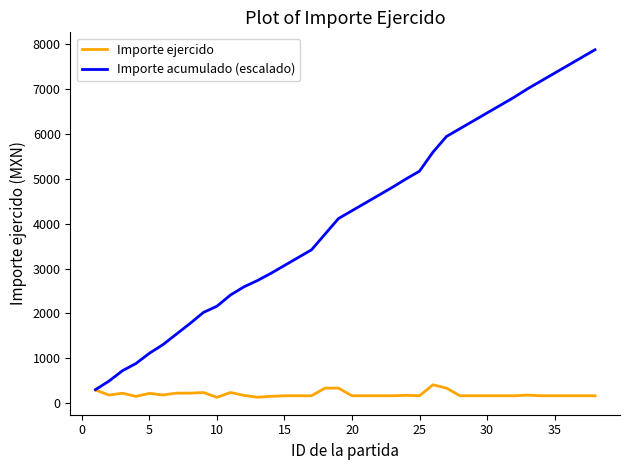

What is the sum of all Importe ejercido values?

7687.0